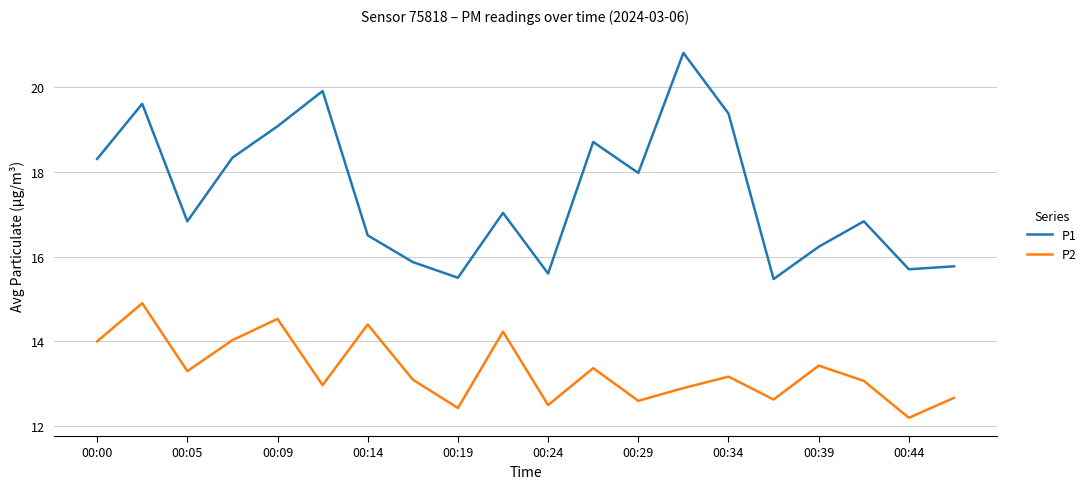

True or false: P1 has more than 1 points higher than both neighbors.

True